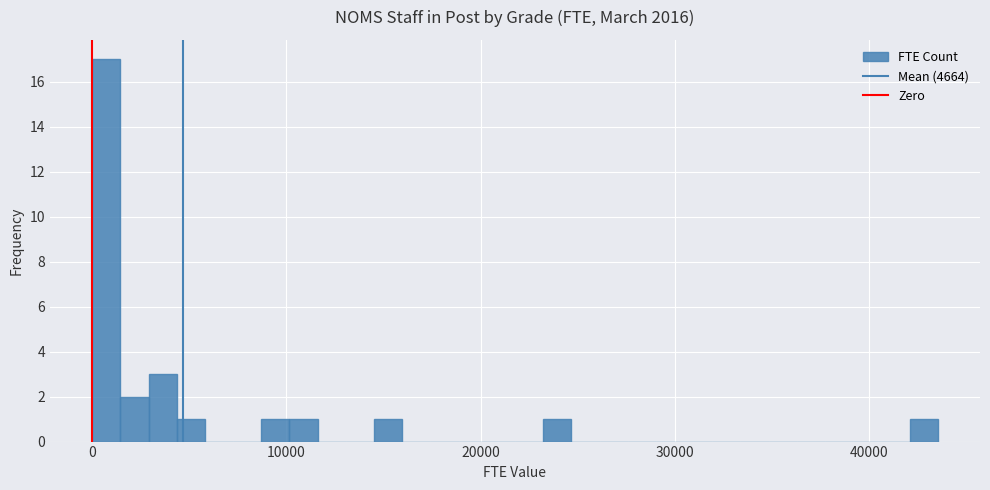

Around what value on the x-axis is the tallest bar? Give the approximate position of its centre, as read against the axis.

1000